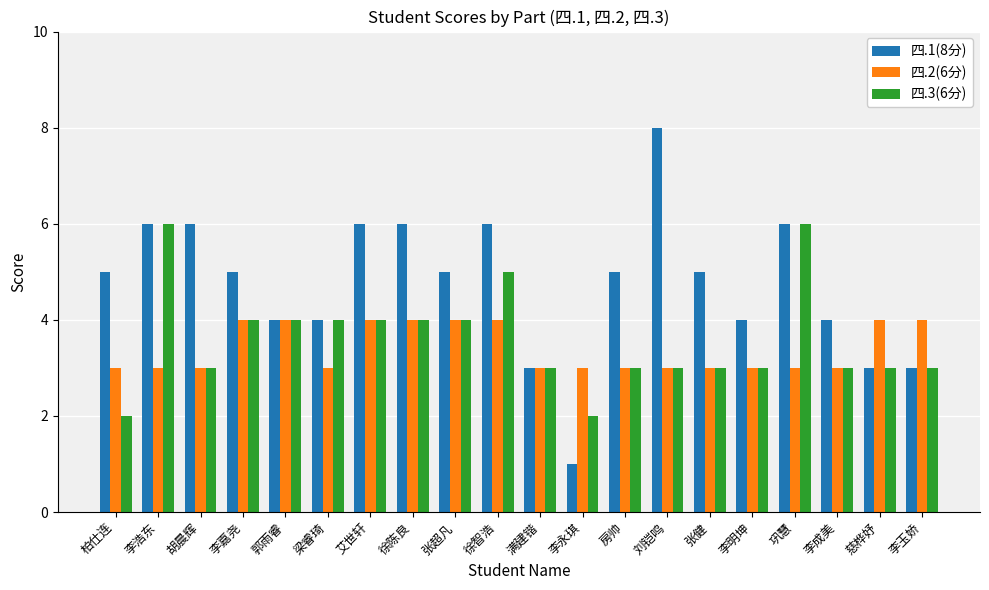

List the series in order of their peak value, lowest first.

四.2(6分), 四.3(6分), 四.1(8分)